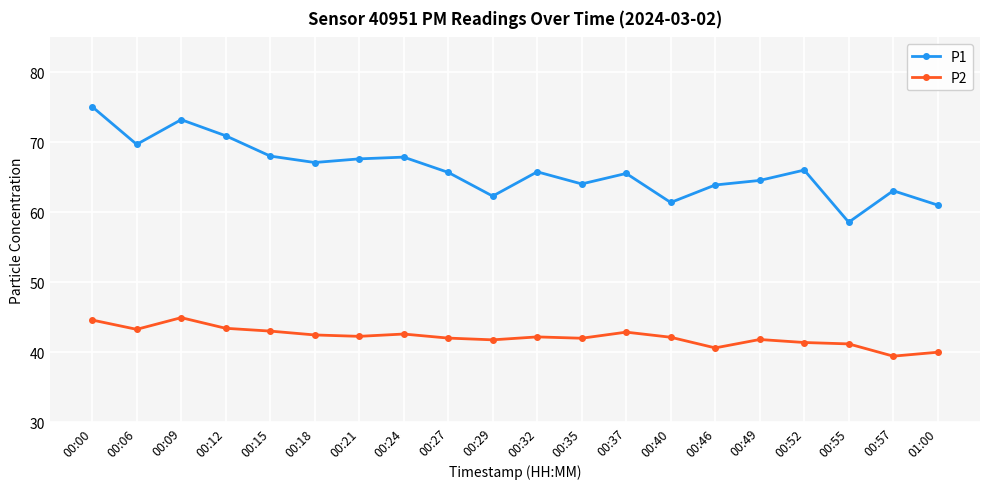

Which series has the largest range (max minus min)?

P1